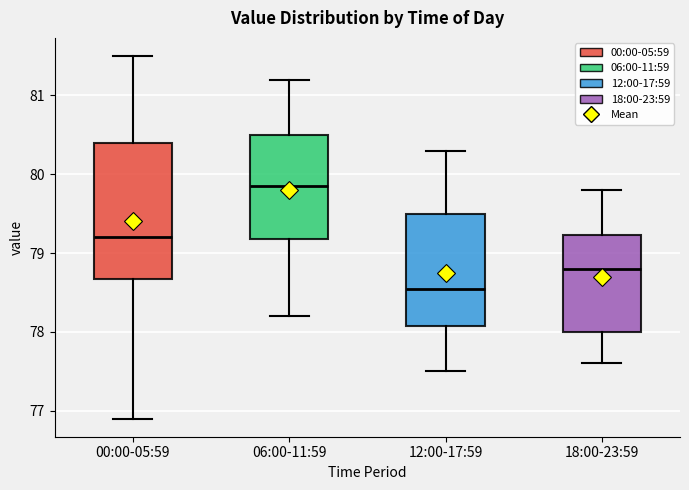

Reading left to right, transcribe this box plot: for each box, give where its median line is, the range the box spans, and where its two whiskers end, as read against the y-axis. The values are not printed on the chart, so give them approximately, as read against the axis.

00:00-05:59: median 79.2, box 78.7 to 80.4, whiskers 76.9 to 81.5
06:00-11:59: median 79.9, box 79.2 to 80.5, whiskers 78.2 to 81.2
12:00-17:59: median 78.6, box 78.1 to 79.5, whiskers 77.5 to 80.3
18:00-23:59: median 78.8, box 78.0 to 79.2, whiskers 77.6 to 79.8